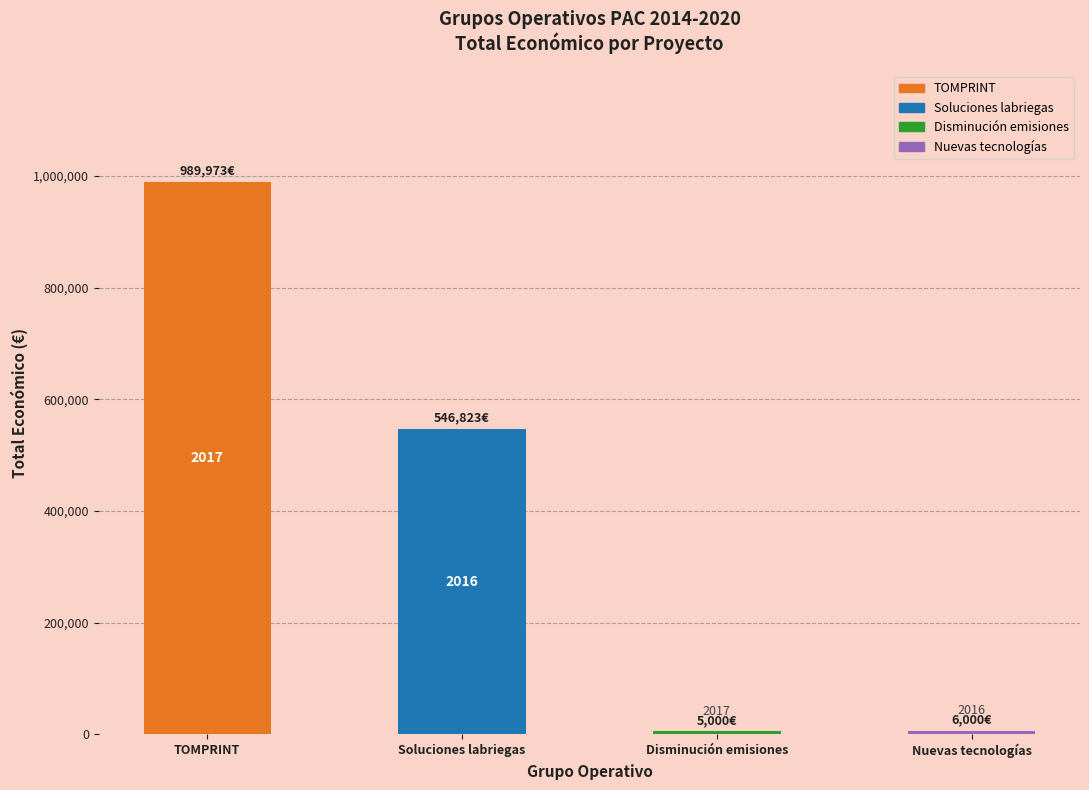

Reading left to right, list all the values displayed in this chart.

989973	546823	5000	6000